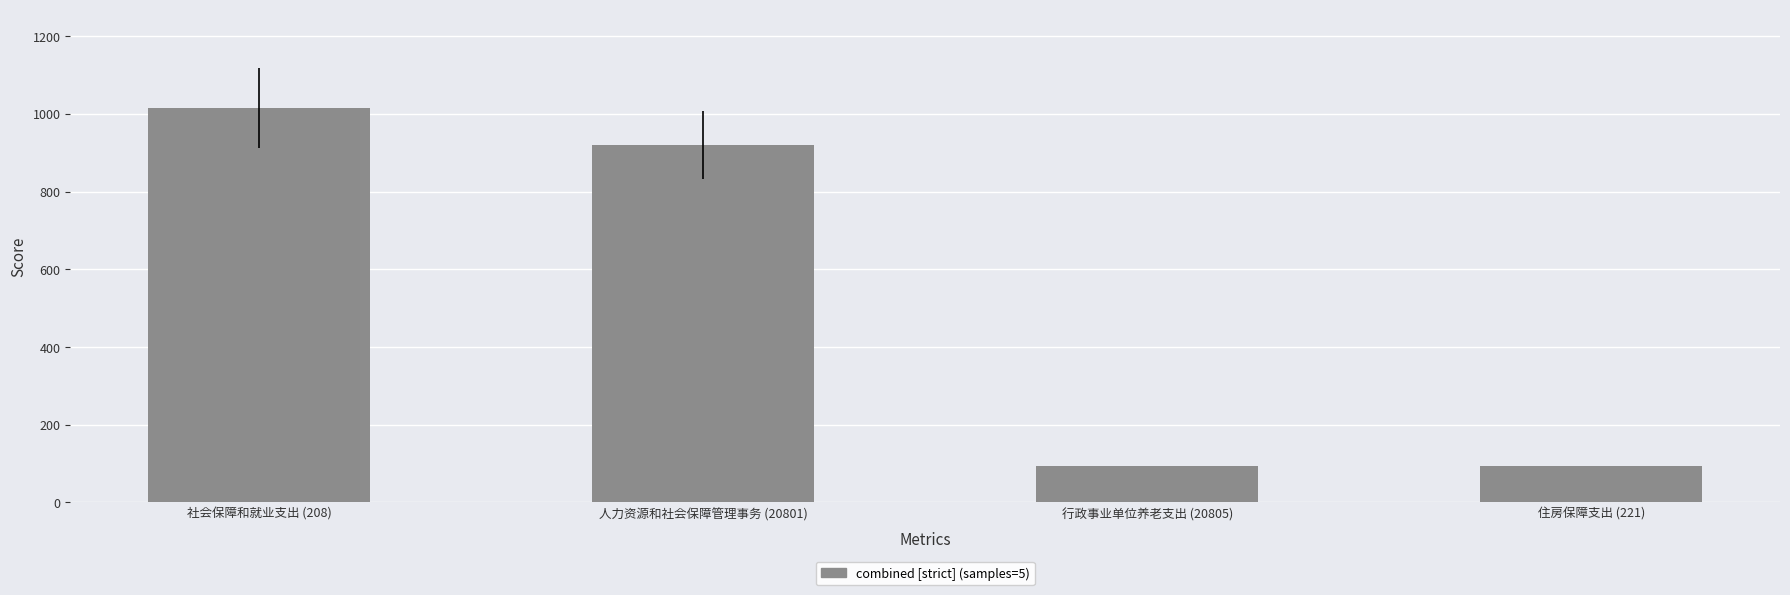

What is the label of the 4th bar from the right?

社会保障和就业支出 (208)